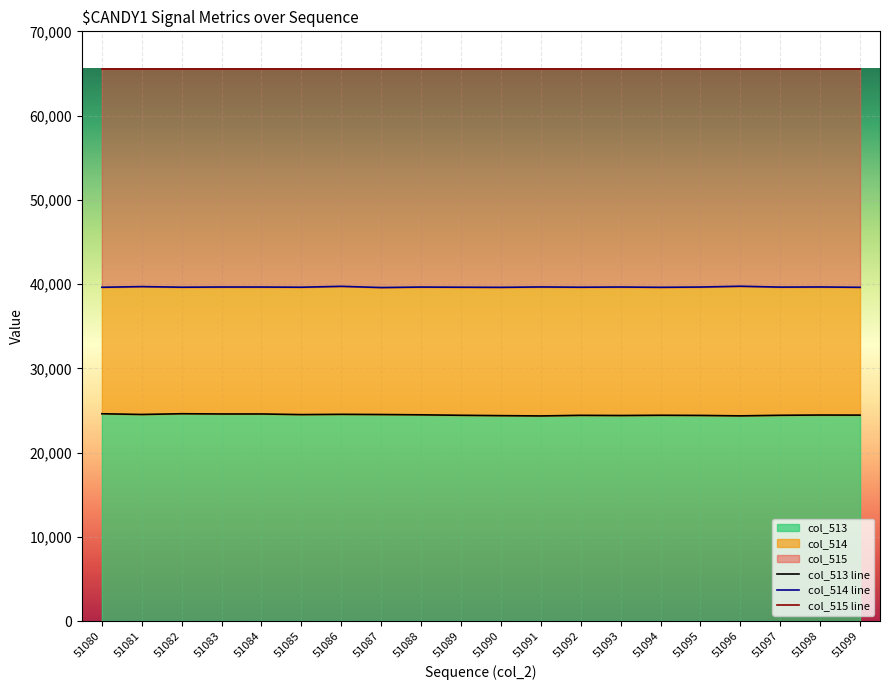

Which series has the largest range (max minus min)?

col_513 line